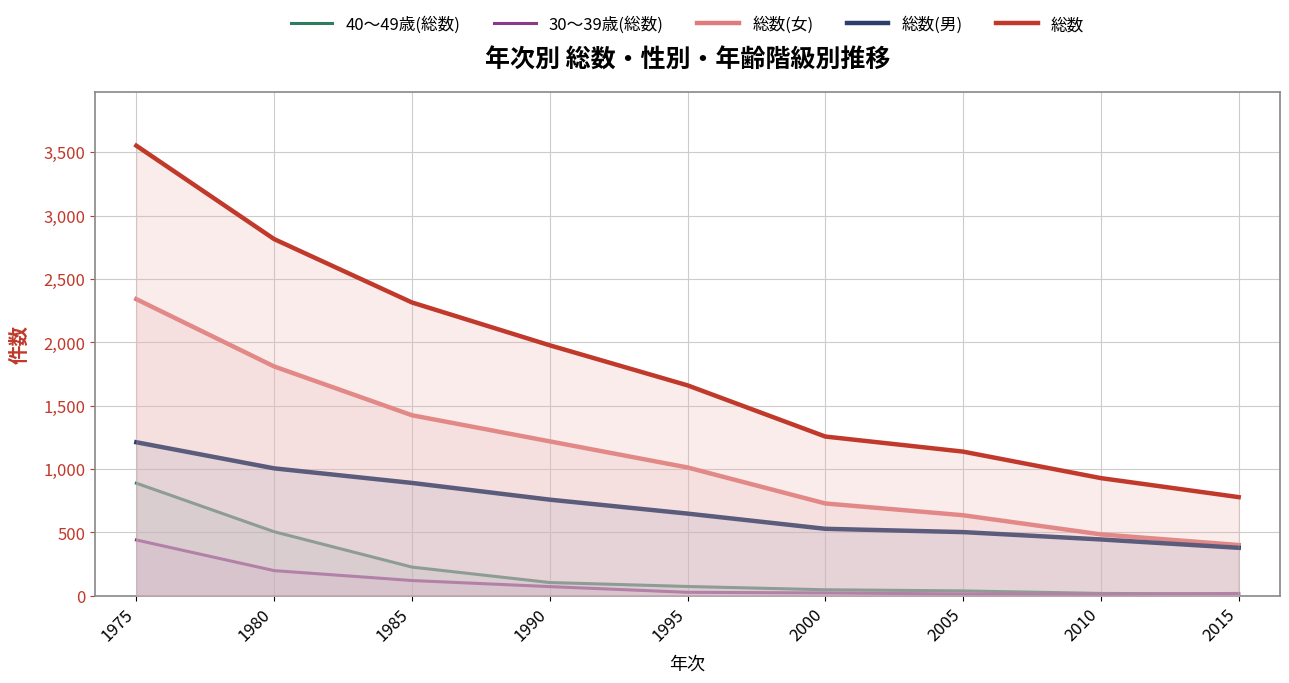

What is the value of the 40〜49歳(総数) point at the 1st from the left?

888